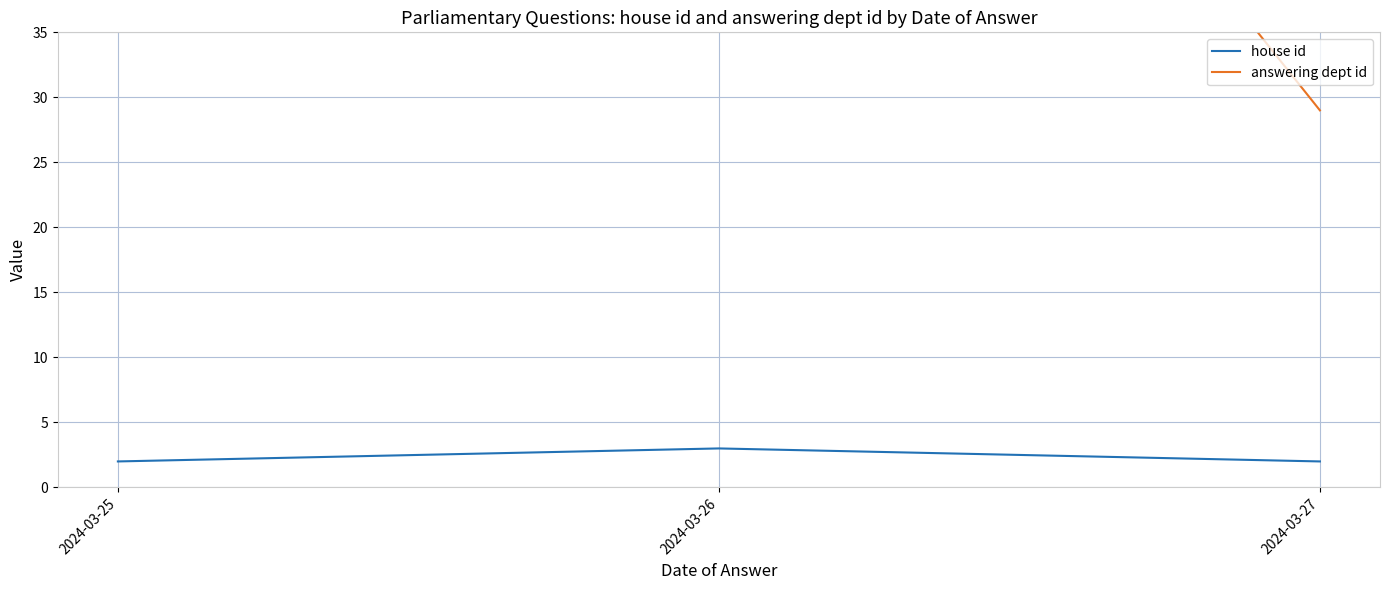

The value of house id at 2024-03-25 is 2. True or false?

True